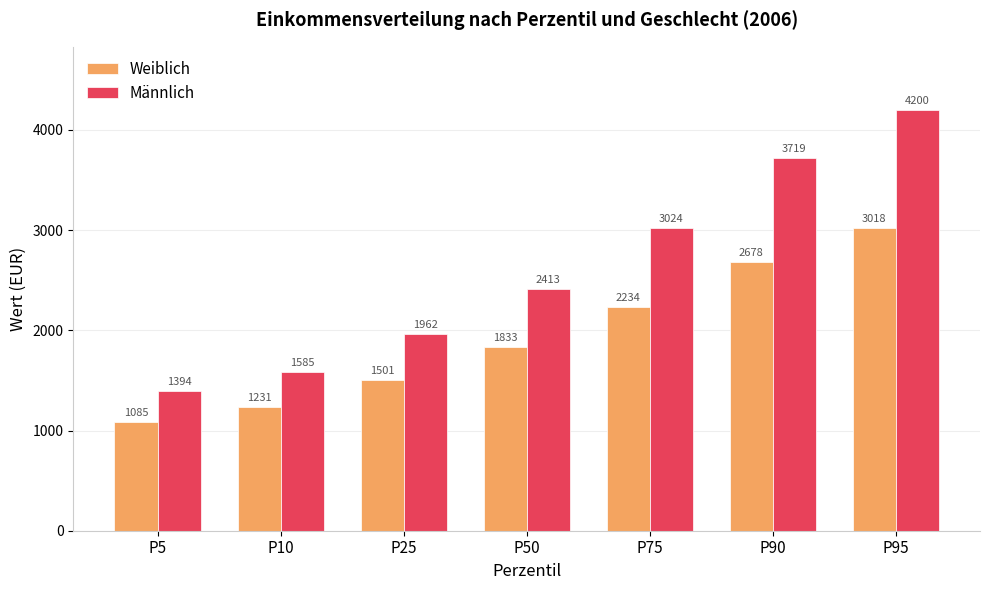

How many values in the Männlich series are below 2413?

3